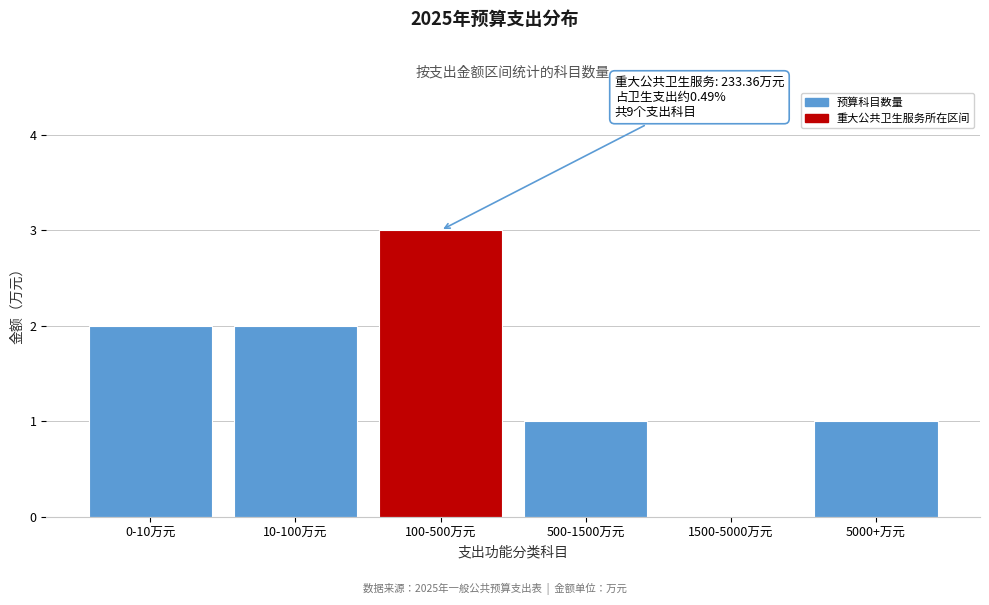

Reading left to right, what are all the values shown in this chart?

0-10万元=2	10-100万元=2	100-500万元=3	500-1500万元=1	1500-5000万元=0	5000+万元=1